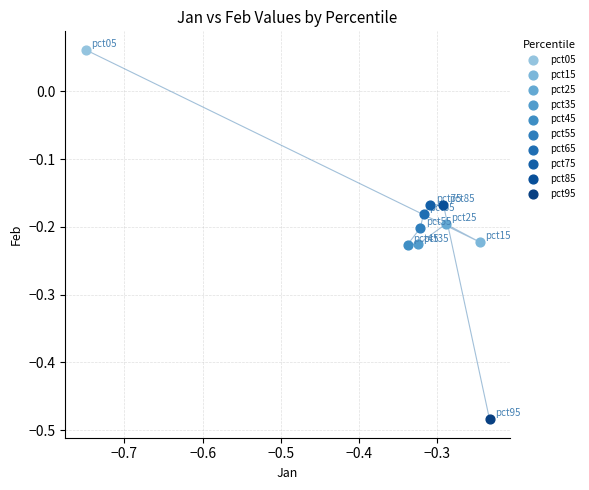

What are all the series names shown in the legend?

pct05, pct15, pct25, pct35, pct45, pct55, pct65, pct75, pct85, pct95